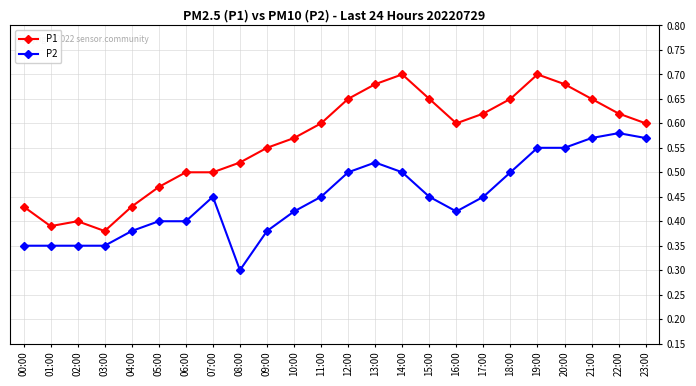

At how many categories does at least one series exceed 0?

24